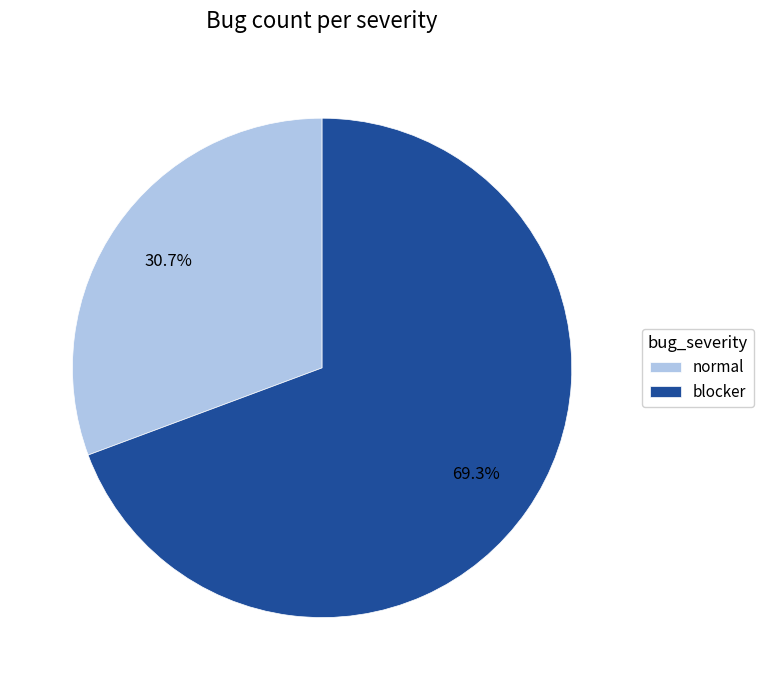

Approximately how many times larger is the value at normal compared to blocker?

0.4